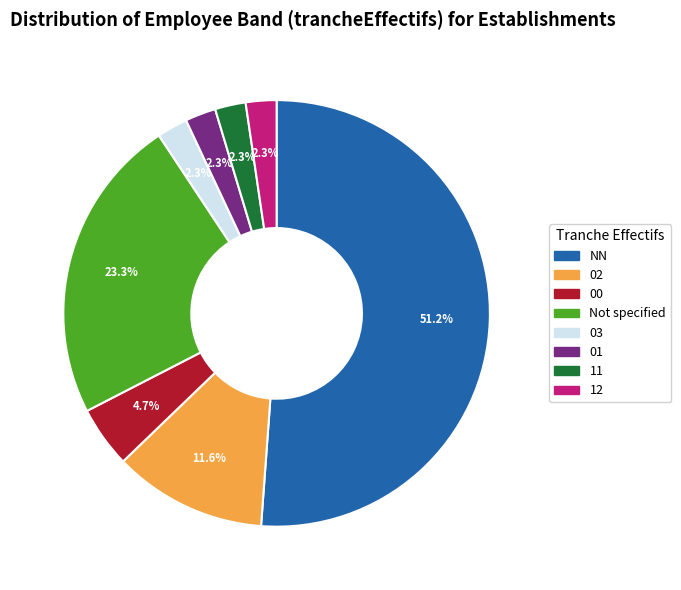

Is there any slice that represents more than half of the pie?

Yes